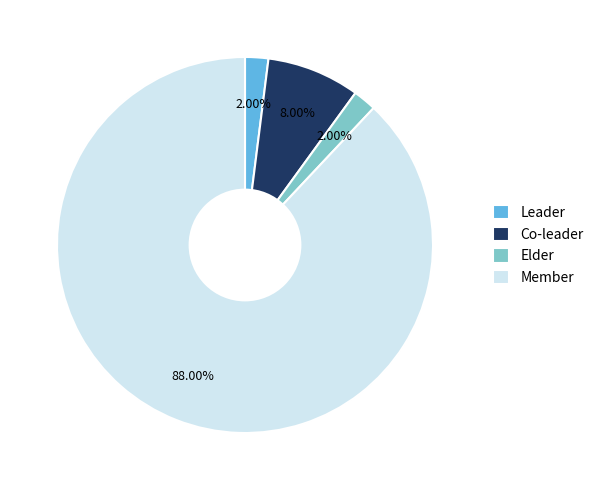

To the nearest percent, what is the combined percentage of Leader and Elder?

4%